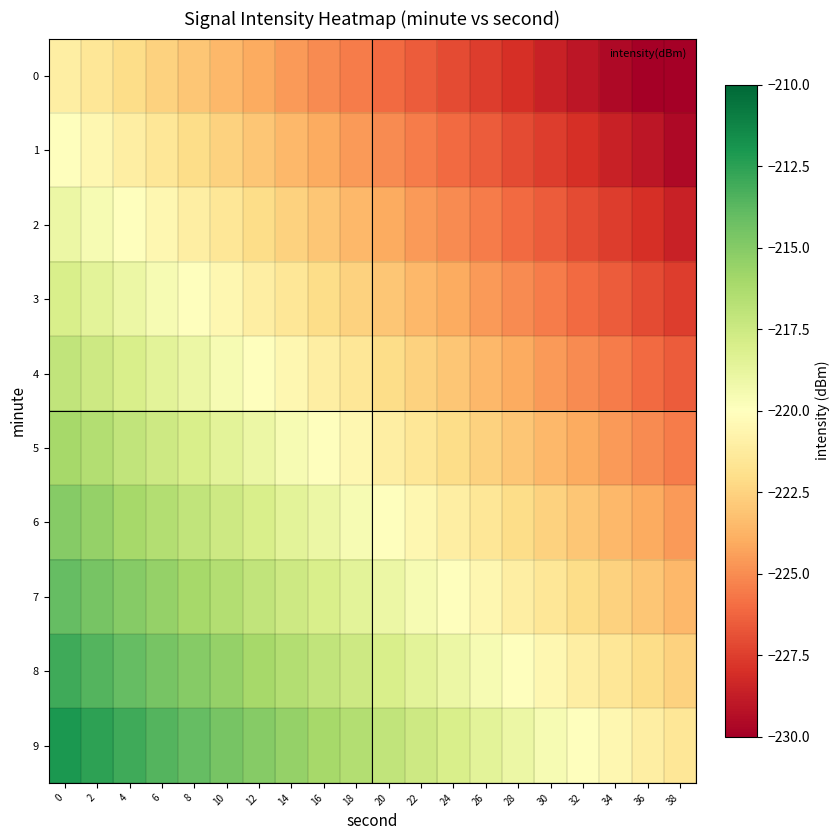

Which series has the largest total across all categories?

9